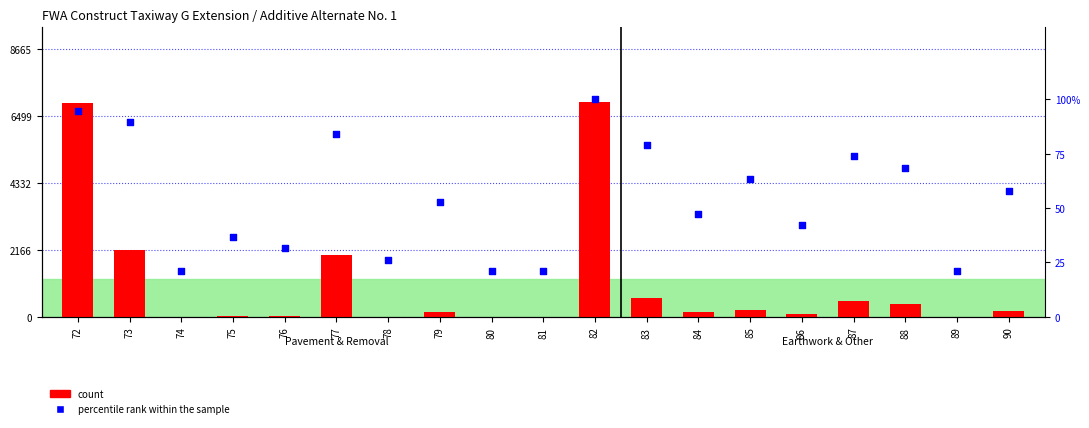

At which category is the sum across all series the highest?

82